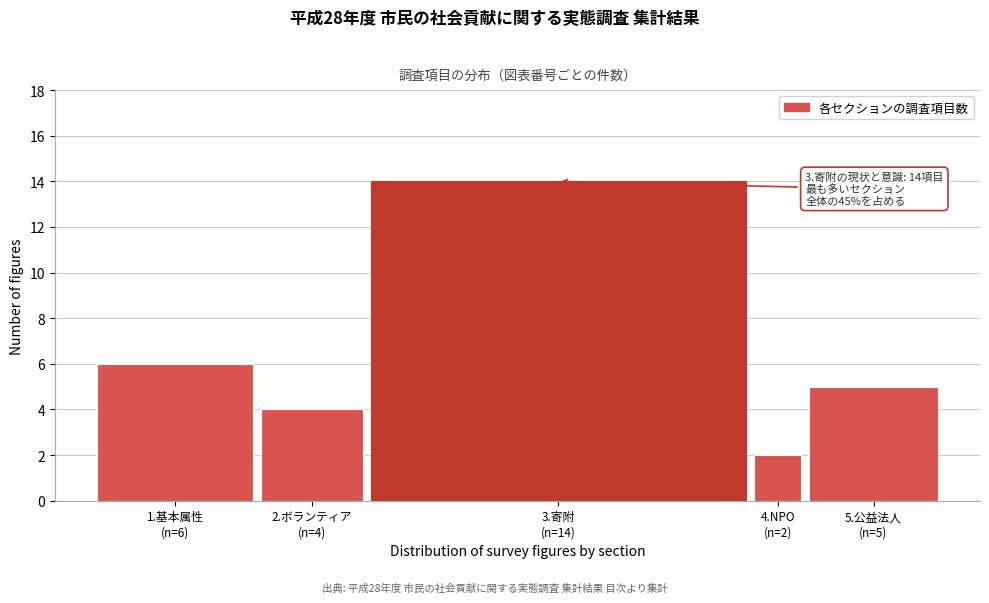

Reading left to right, what are all the values shown in this chart?

6	4	14	2	5